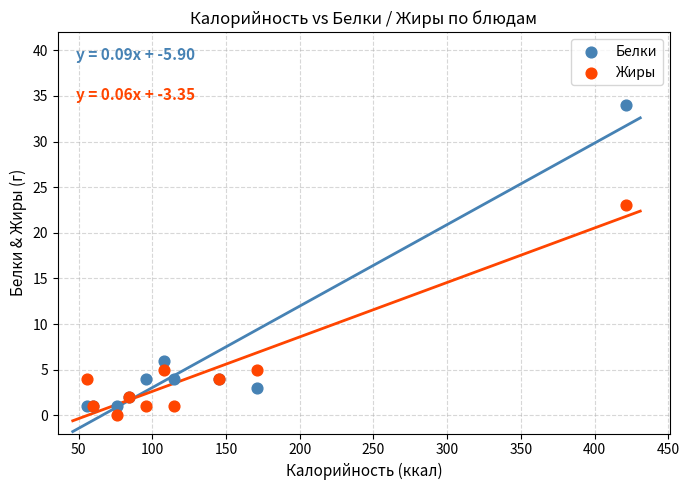

Which series reaches the minimum Y coordinate?

Жиры